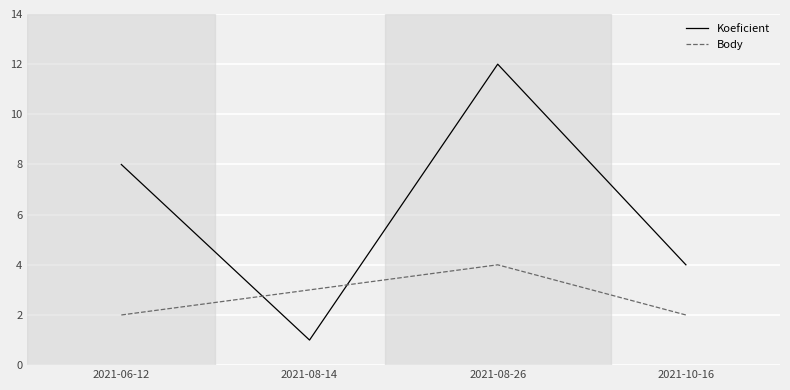

Which label corresponds to the largest value in the chart?

2021-08-26